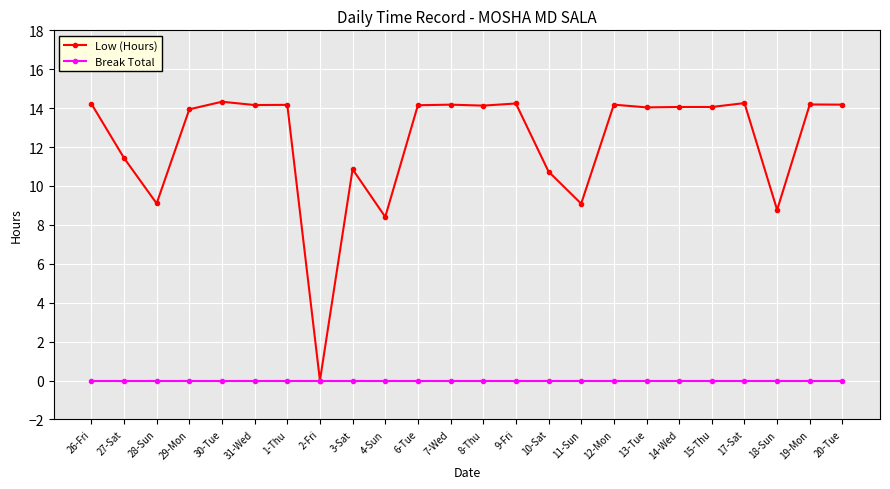

List the series in order of their peak value, highest first.

Low (Hours), Break Total